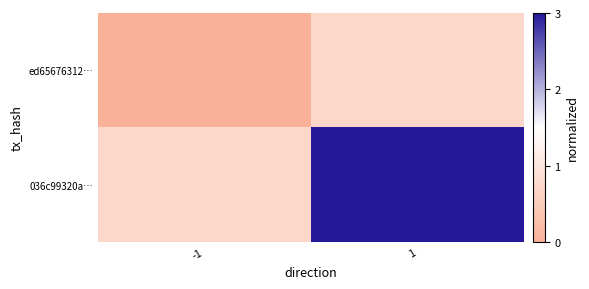

Reading left to right, transcribe all the data shown in this chart.

ed65676312…: -1=0.0	1=0.7
036c99320a…: -1=0.7	1=3.0